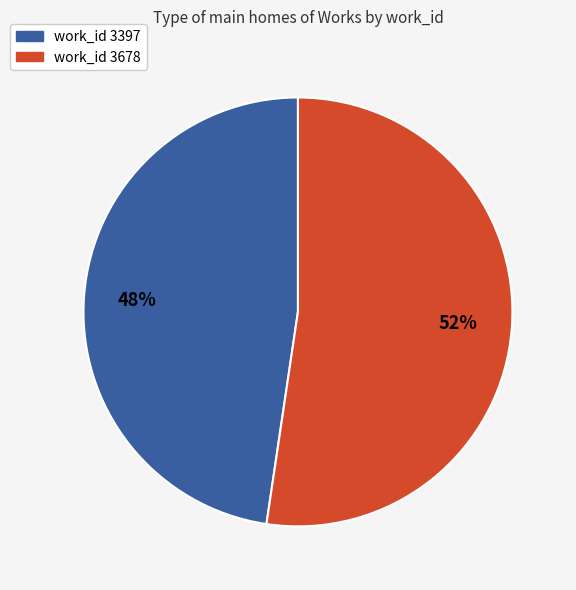

Is there a majority slice in this chart?

Yes